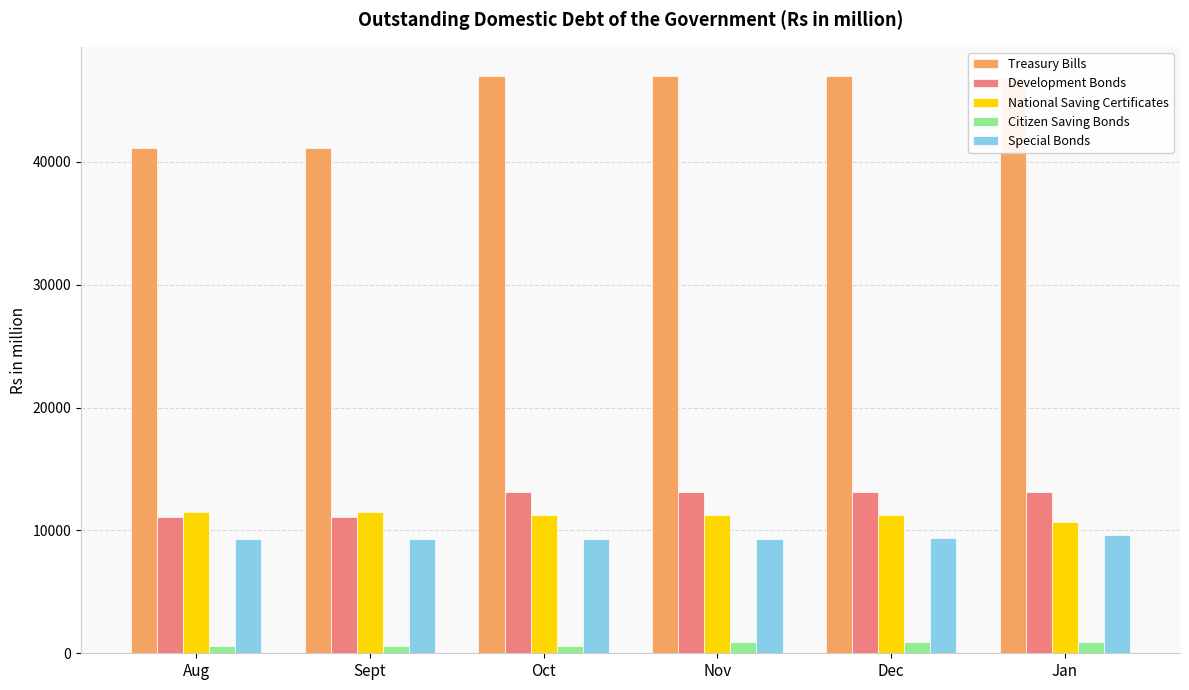

List the series in order of their peak value, lowest first.

Citizen Saving Bonds, Special Bonds, National Saving Certificates, Development Bonds, Treasury Bills